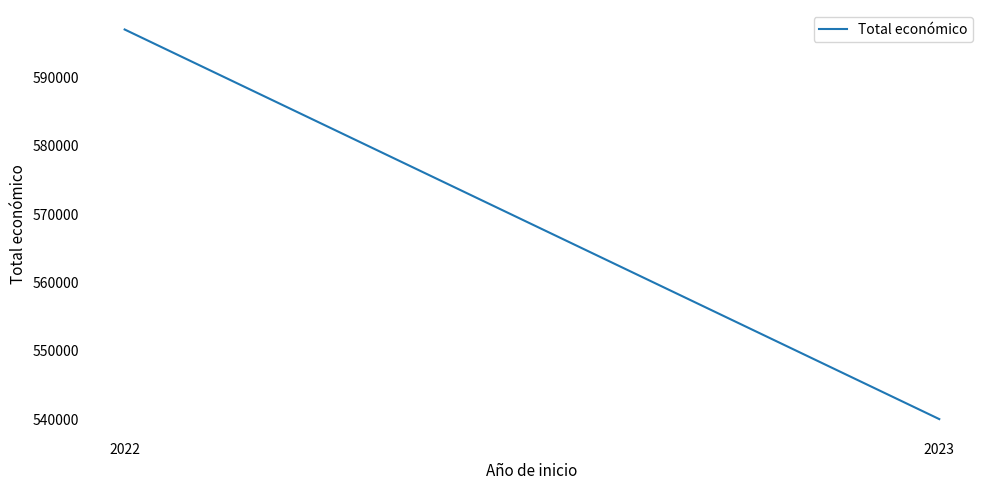

What is the change in value from 2022 to 2023?

-57010